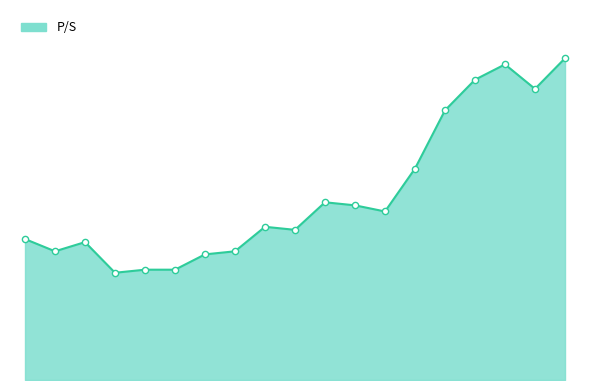

What is the ratio of the value at 16 to the value at 18?

1.0